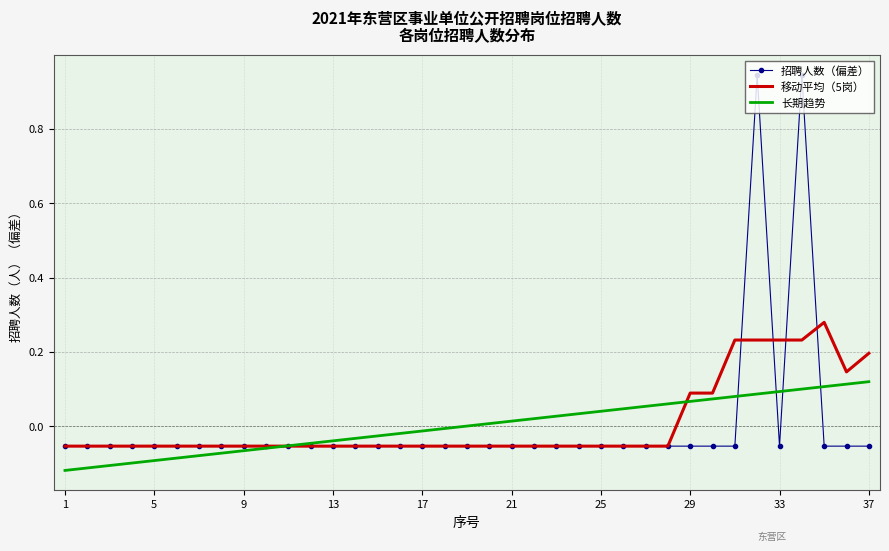

Which series has the widest spread of values?

招聘人数（偏差）